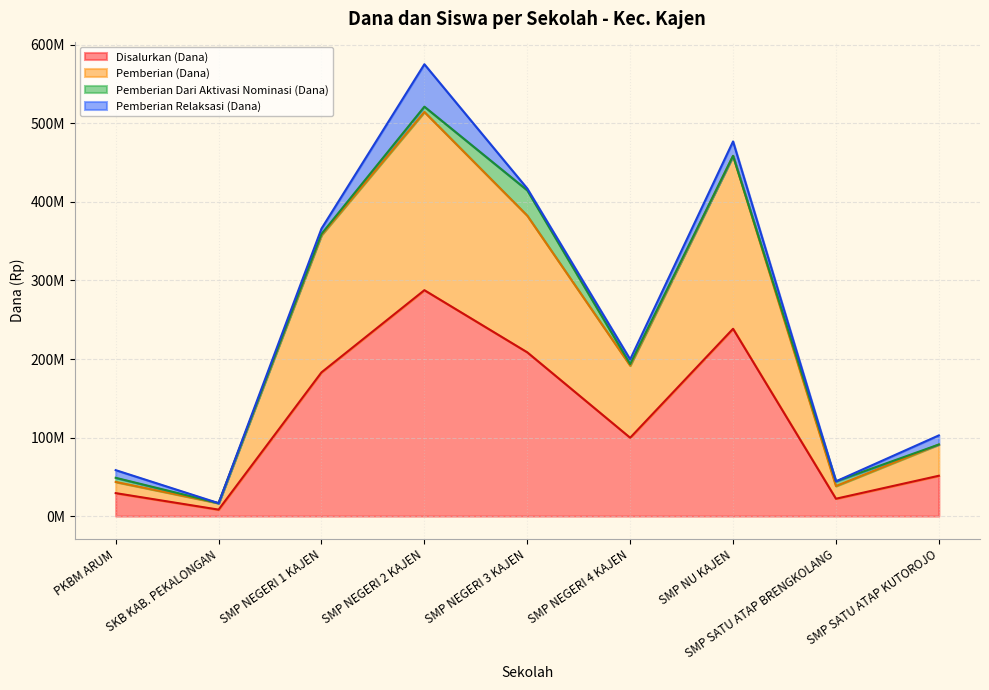

Which label corresponds to the largest value in the chart?

SMP NEGERI 2 KAJEN